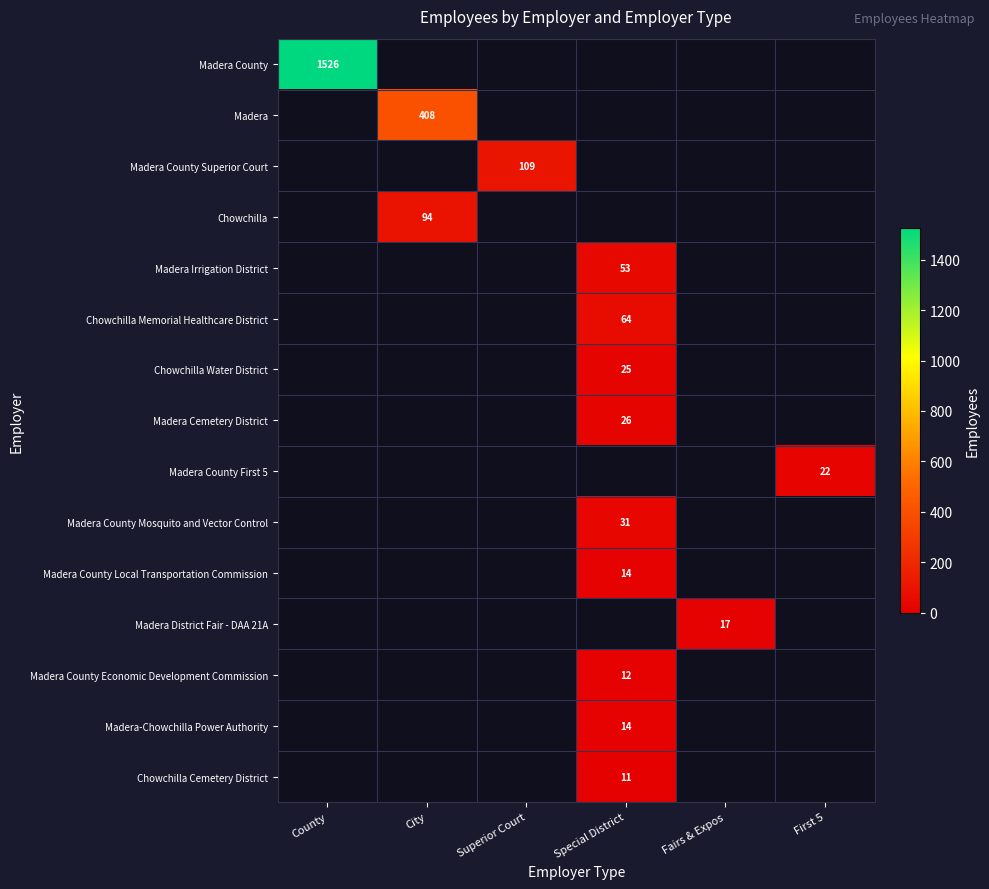

At which category does the chart reach its minimum across all series?

Special District